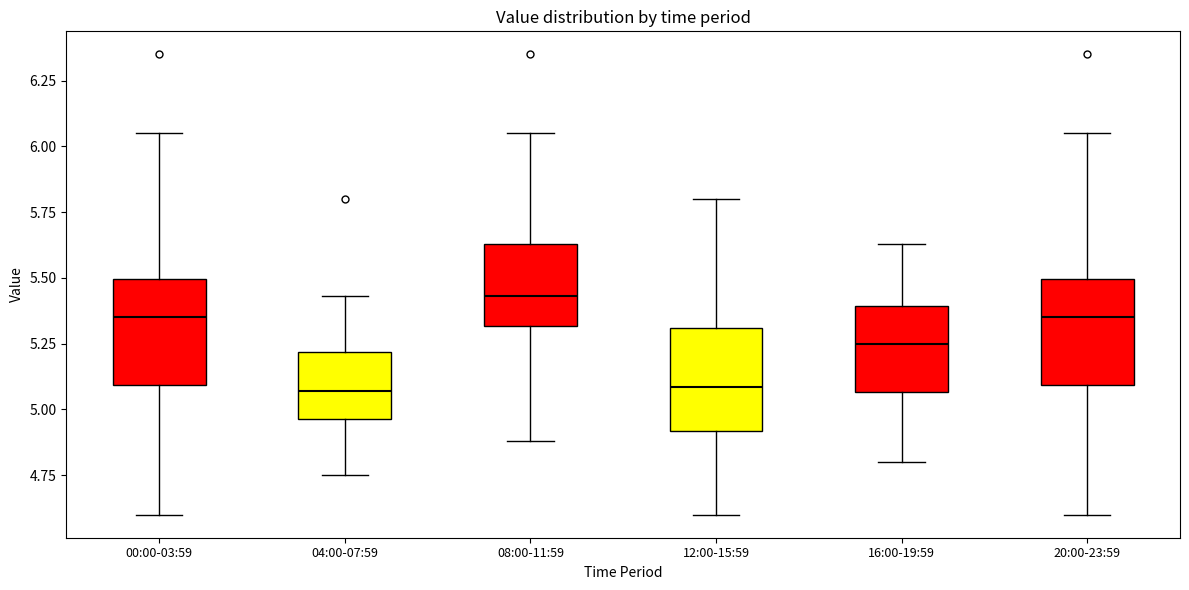

Reading left to right, transcribe this box plot: for each box, give where its median line is, the range the box spans, and where its two whiskers end, as read against the y-axis. The values are not printed on the chart, so give them approximately, as read against the axis.

00:00-03:59: median 5.35, box 5.10 to 5.50, whiskers 4.60 to 6.05
04:00-07:59: median 5.05, box 4.95 to 5.20, whiskers 4.75 to 5.45
08:00-11:59: median 5.45, box 5.30 to 5.65, whiskers 4.90 to 6.05
12:00-15:59: median 5.10, box 4.90 to 5.30, whiskers 4.60 to 5.80
16:00-19:59: median 5.25, box 5.05 to 5.40, whiskers 4.80 to 5.65
20:00-23:59: median 5.35, box 5.10 to 5.50, whiskers 4.60 to 6.05